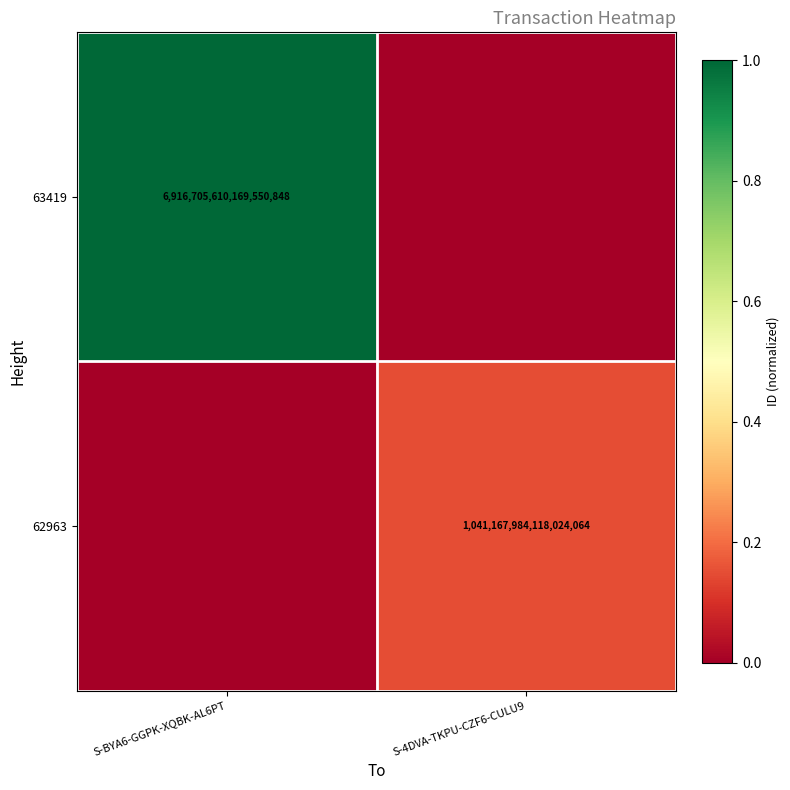

At which category is the sum across all series the highest?

S-BYA6-GGPK-XQBK-AL6PT